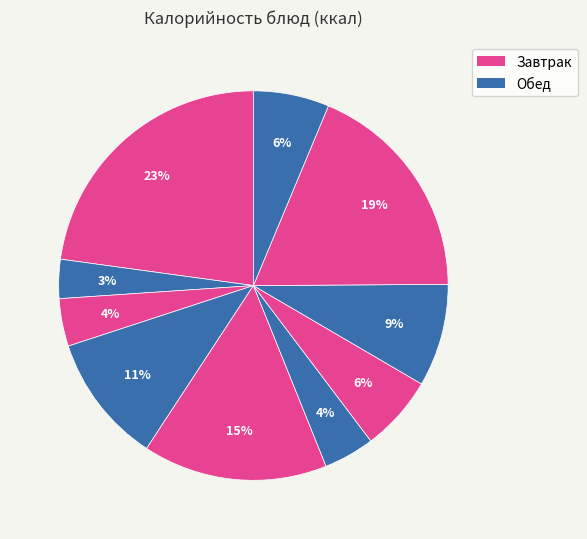

To the nearest percent, what is the average slice percentage?

10%